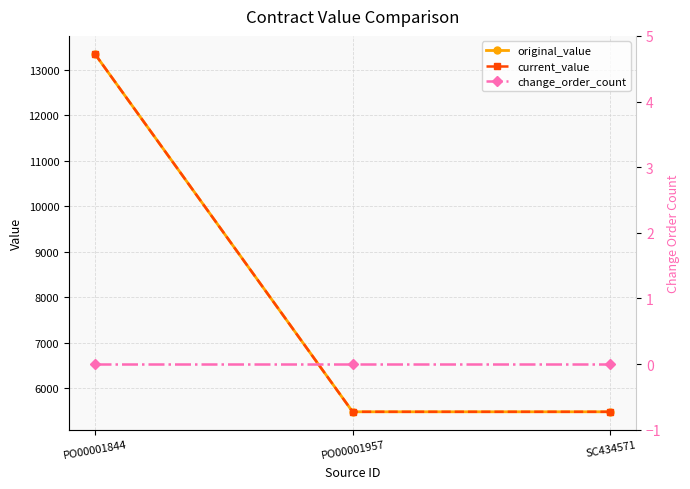

Is the value of original_value at SC434571 greater than the value of current_value at PO00001957?

No